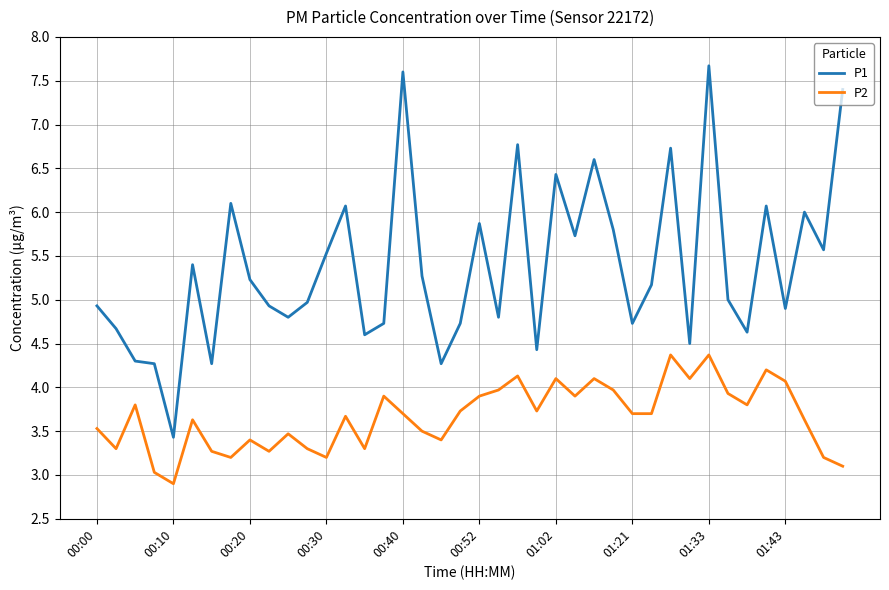

True or false: P1 and P2 intersect in this chart.

False